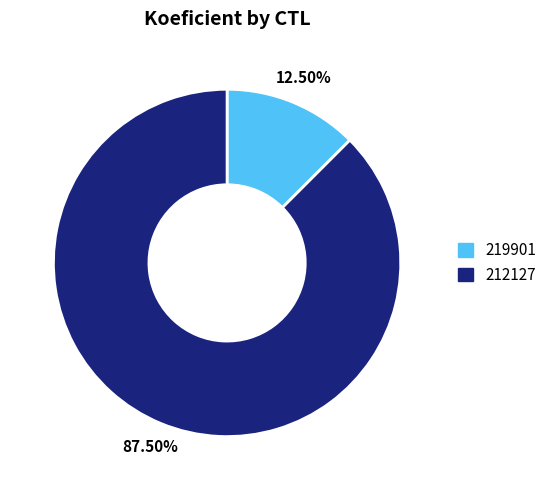

Rank the categories by value from highest to lowest.

212127, 219901